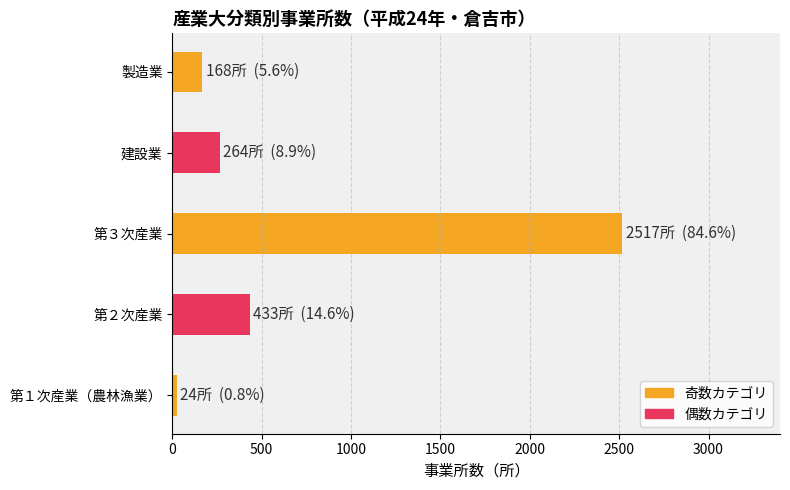

Where is the data nearest to the value 1270?

第２次産業